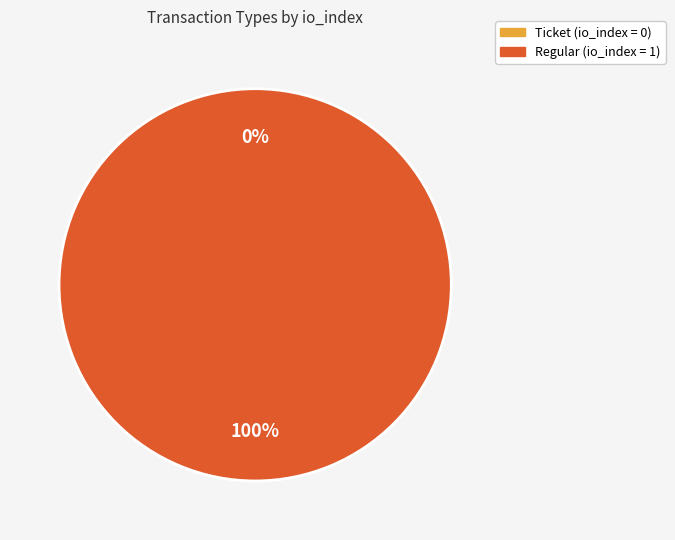

Is it true that Ticket is 10% of the pie?

False